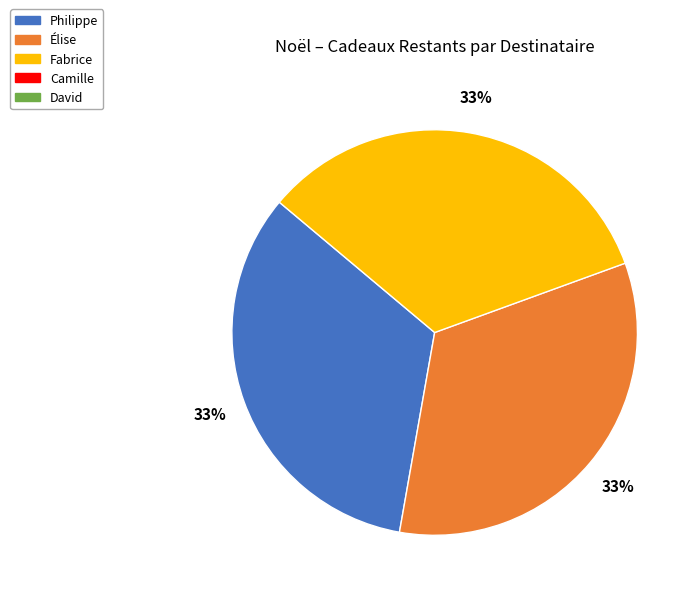

How many slices are in this pie chart?

3